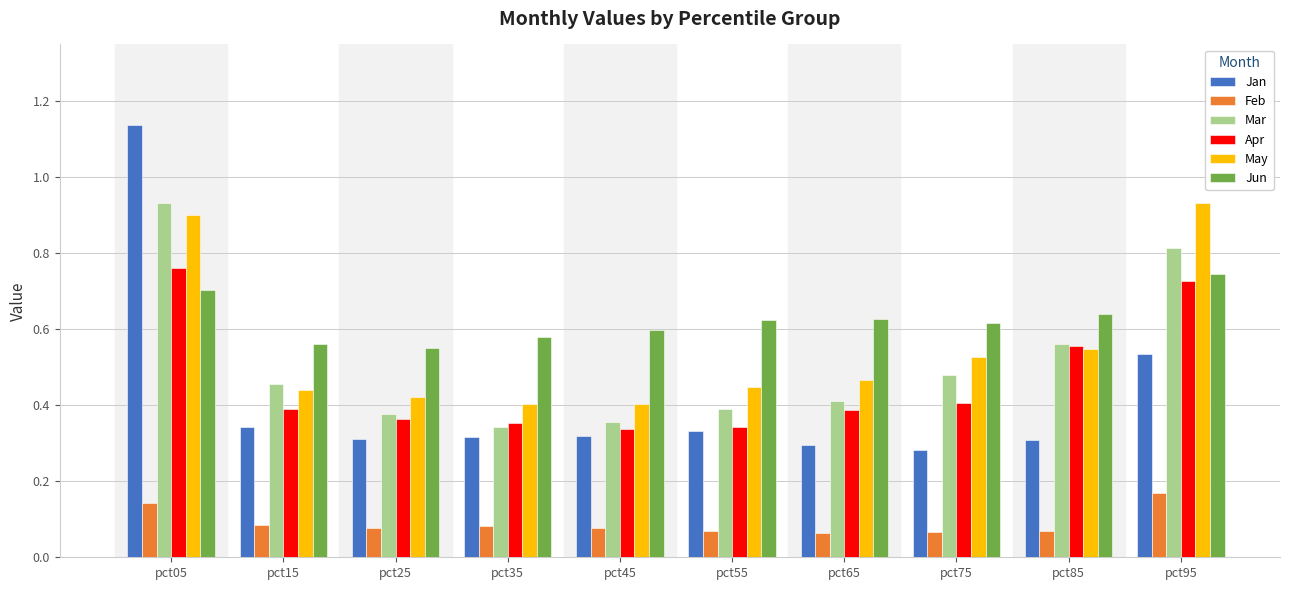

At which label does May reach its peak?

pct95